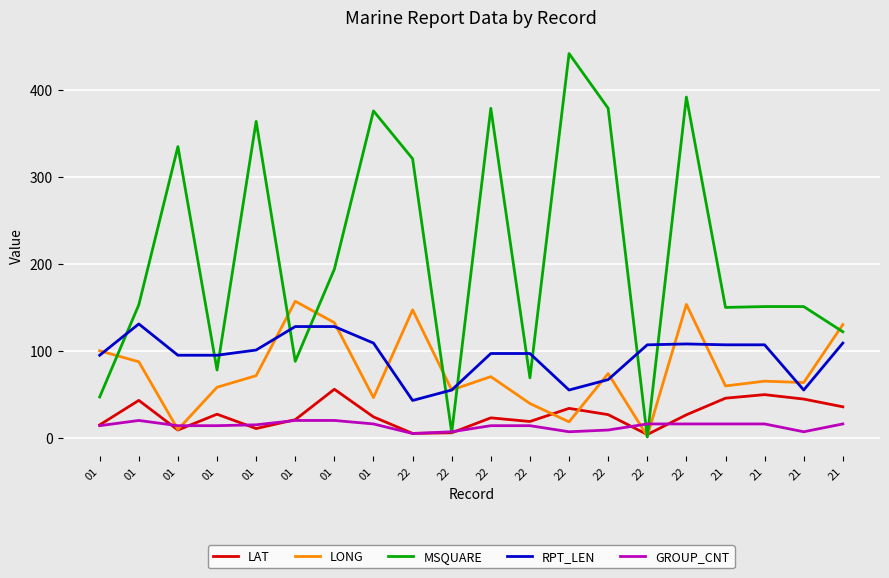

Is it true that LAT equals 21.1 at 21?

False